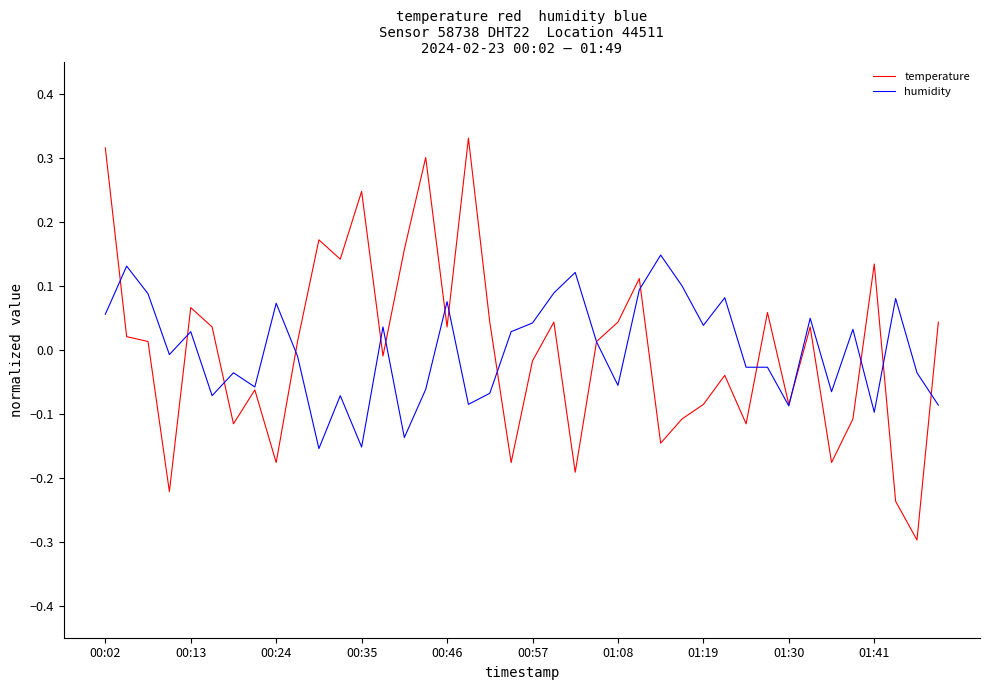

Which series ends up on top after the final intersection of humidity and temperature?

temperature